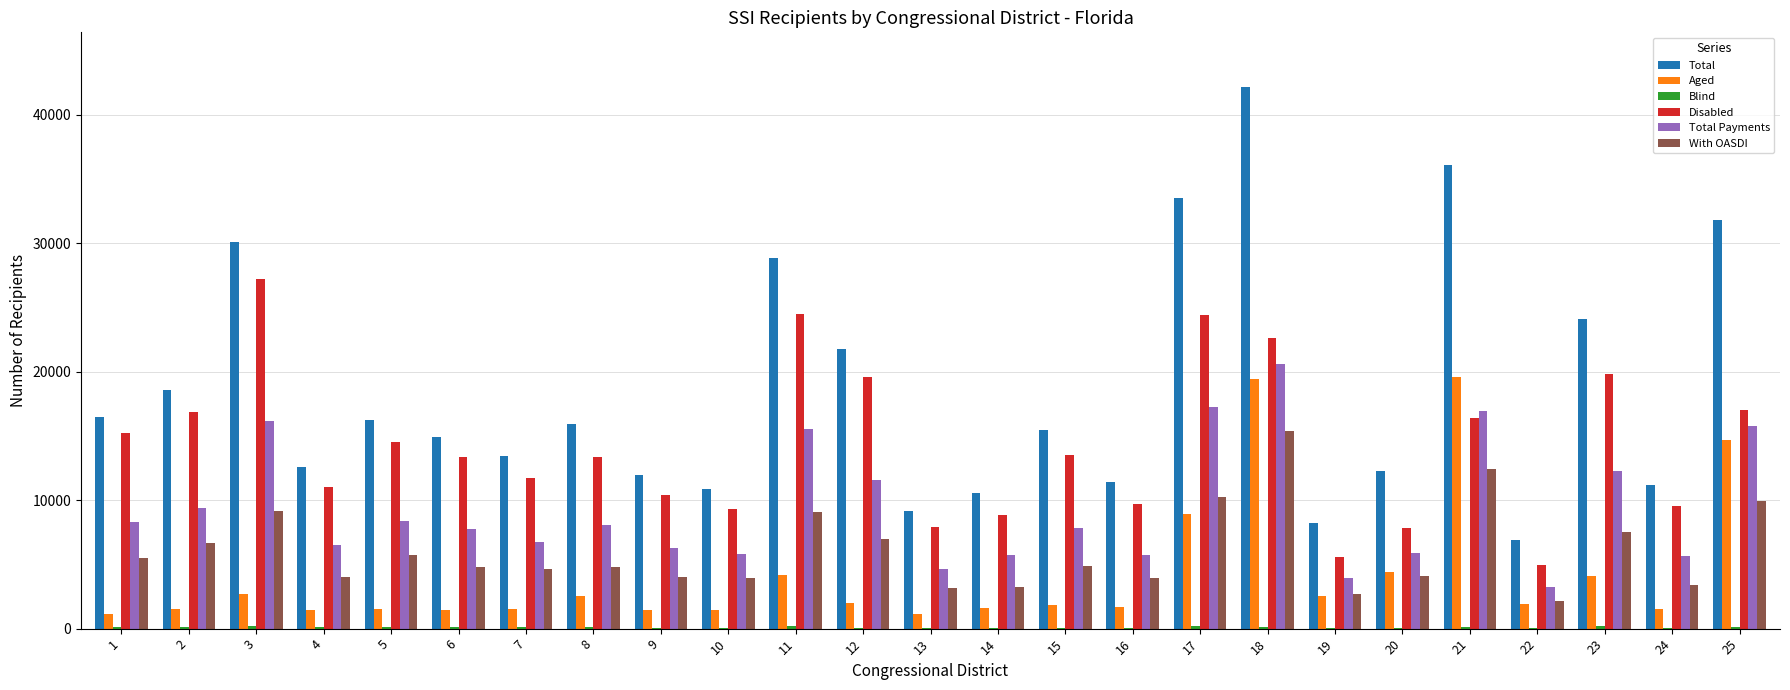

At which category is the sum across all series the highest?

18